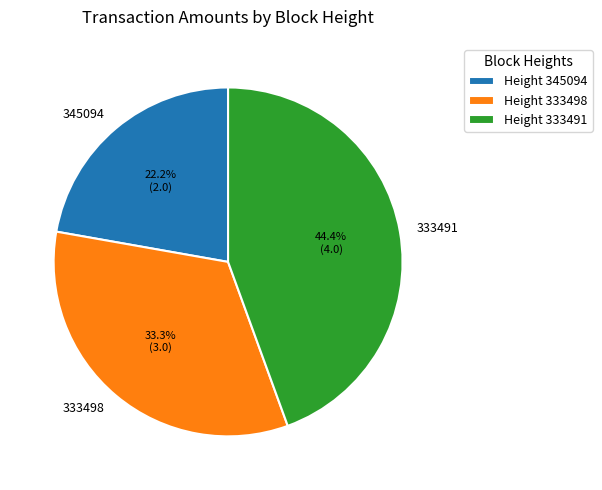

Is it true that 333491 is 44% of the pie?

True